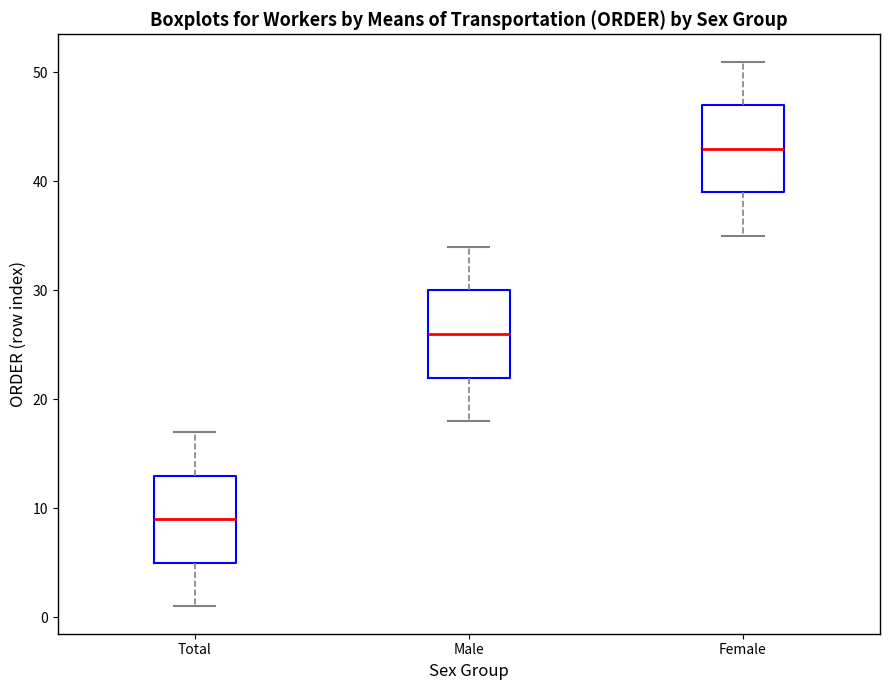

Where is the upper edge of the box for Total on the y-axis? The values are not printed on the chart, so give them approximately, as read against the axis.

13